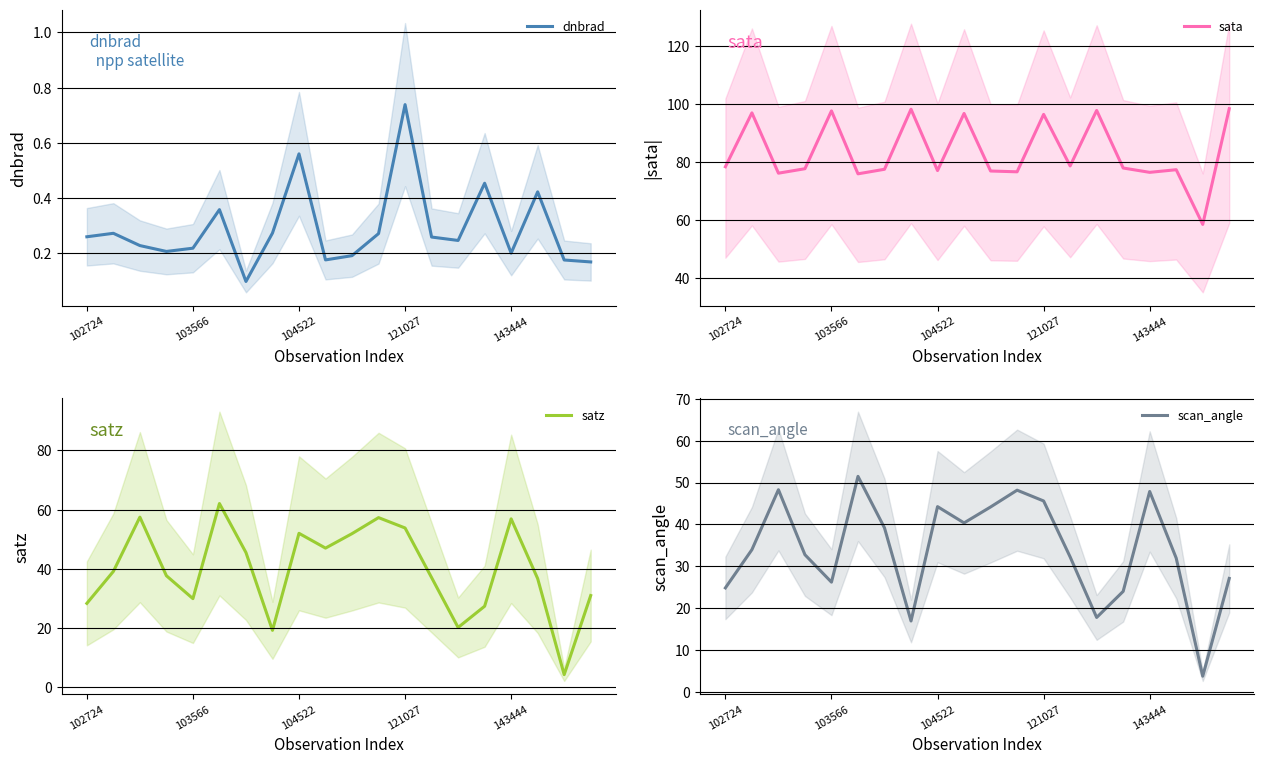

What is the total value across all series at 6?

162.2